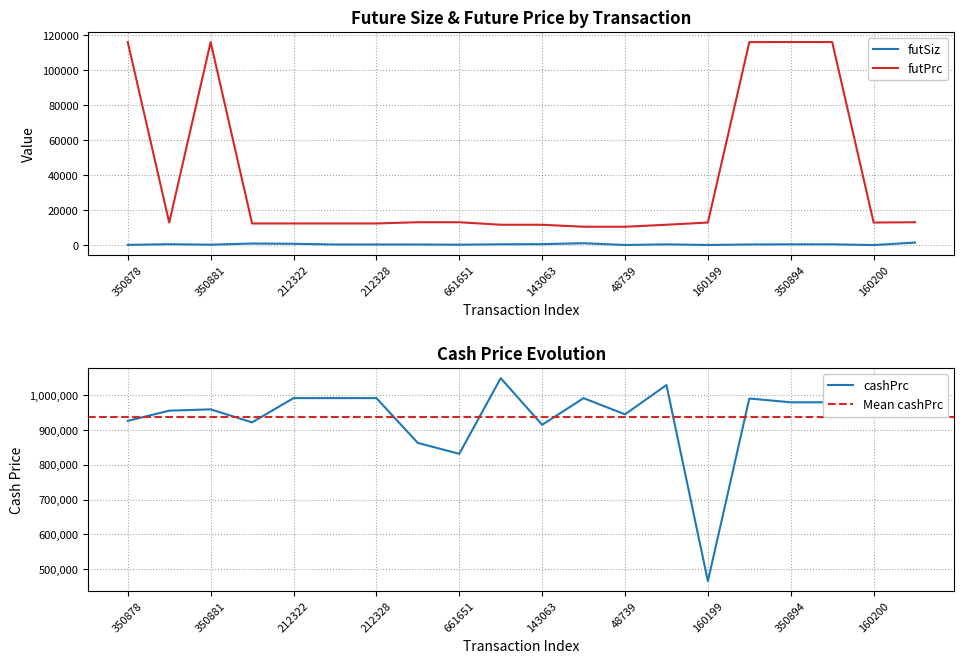

Where is the first local maximum for futPrc?

350881